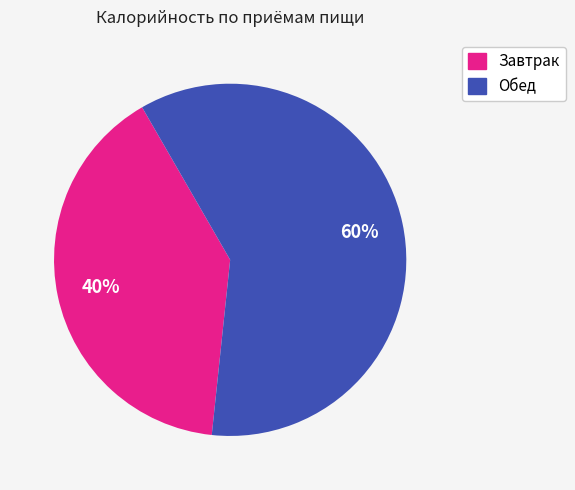

What is the ratio of the value at Завтрак to the value at Обед?

0.7